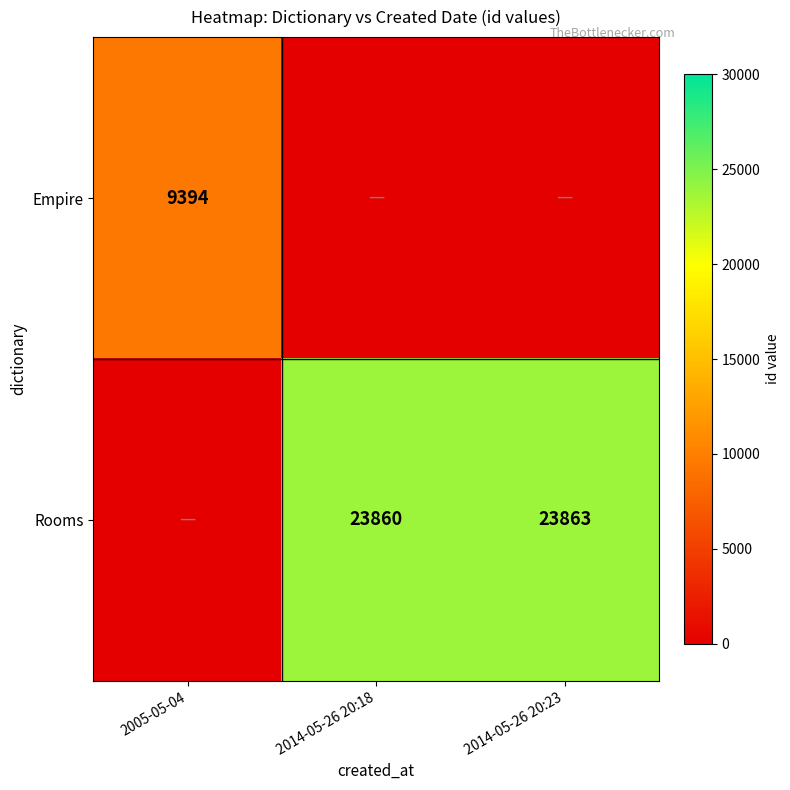

True or false: Rooms has a value of 23860 at 2014-05-26 20:18.

True